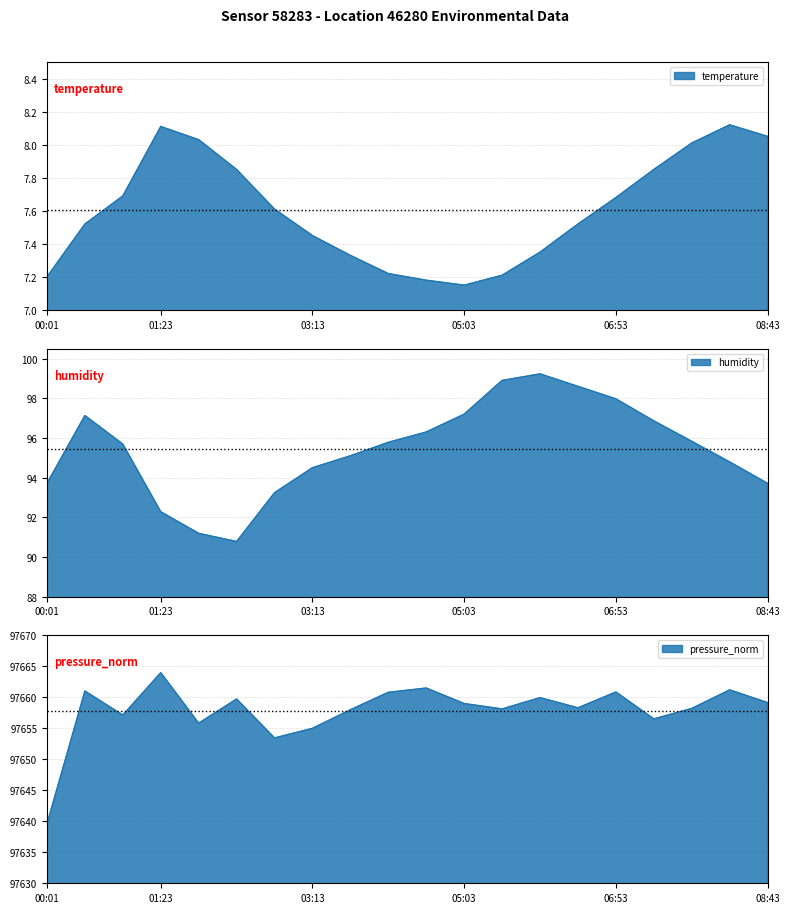

What is the label of the 3rd point from the left?

00:56